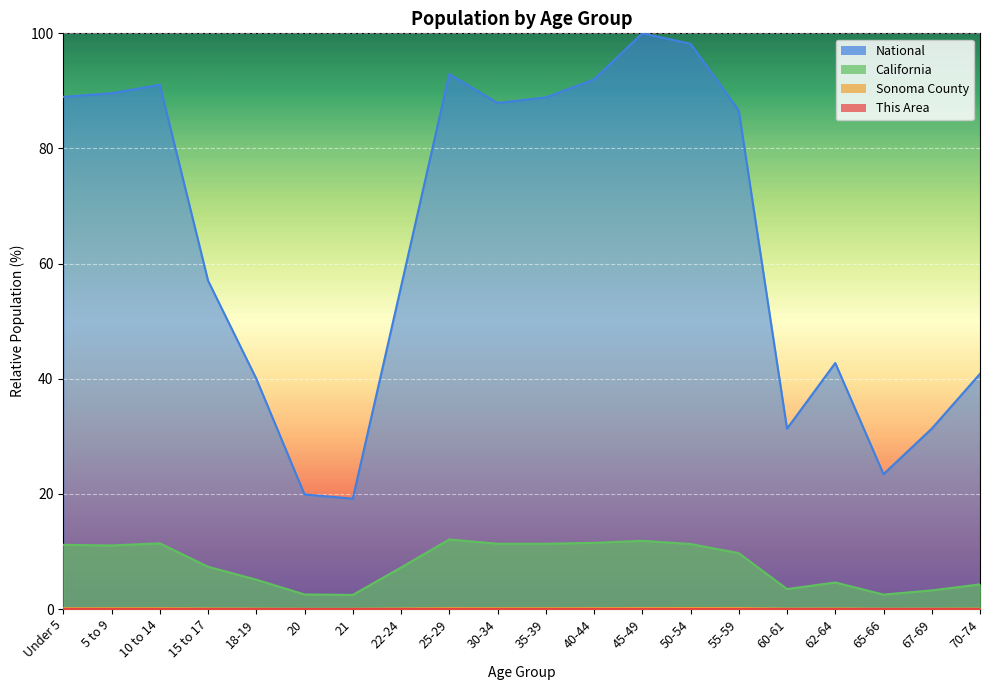

How many lines are shown in the chart?

4